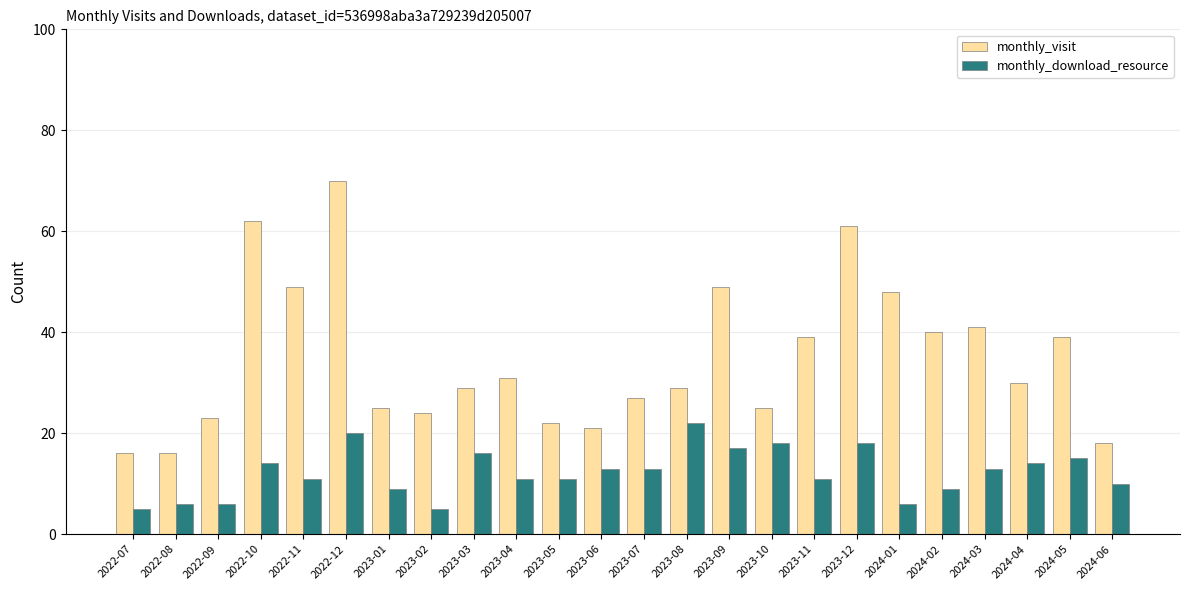

Are the bars horizontal?

No